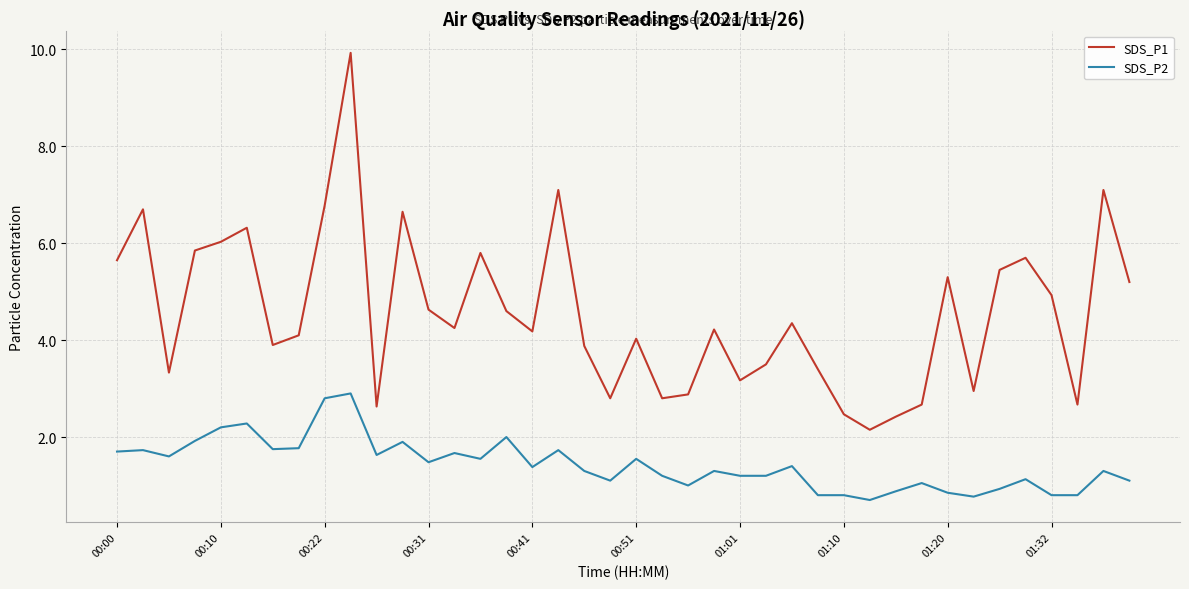

What is the maximum value shown in the chart?

9.9